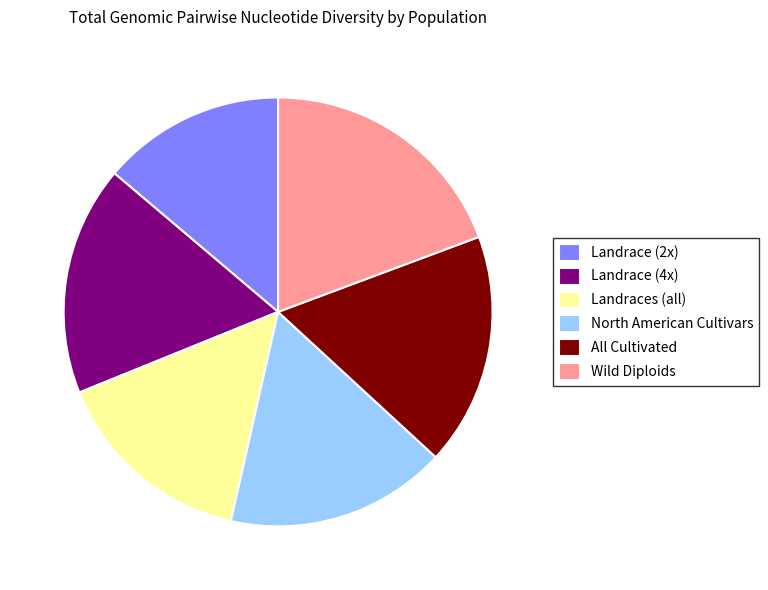

Between Wild Diploids and North American Cultivars, which is larger?

Wild Diploids